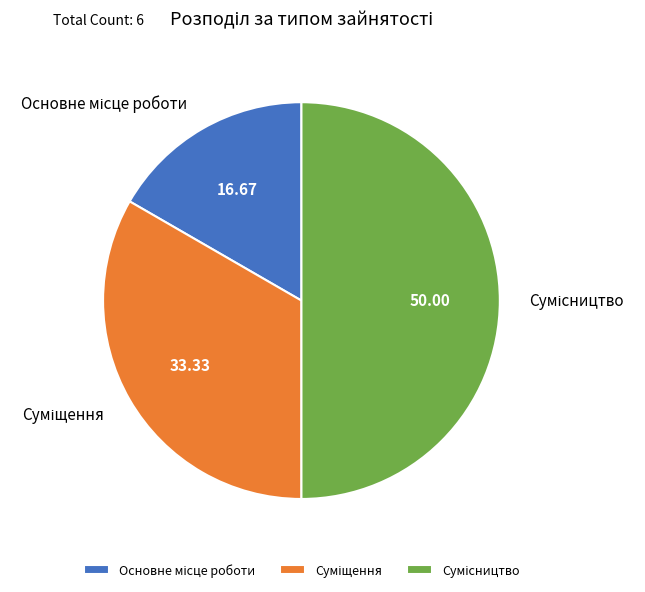

How many segments does this pie chart have?

3